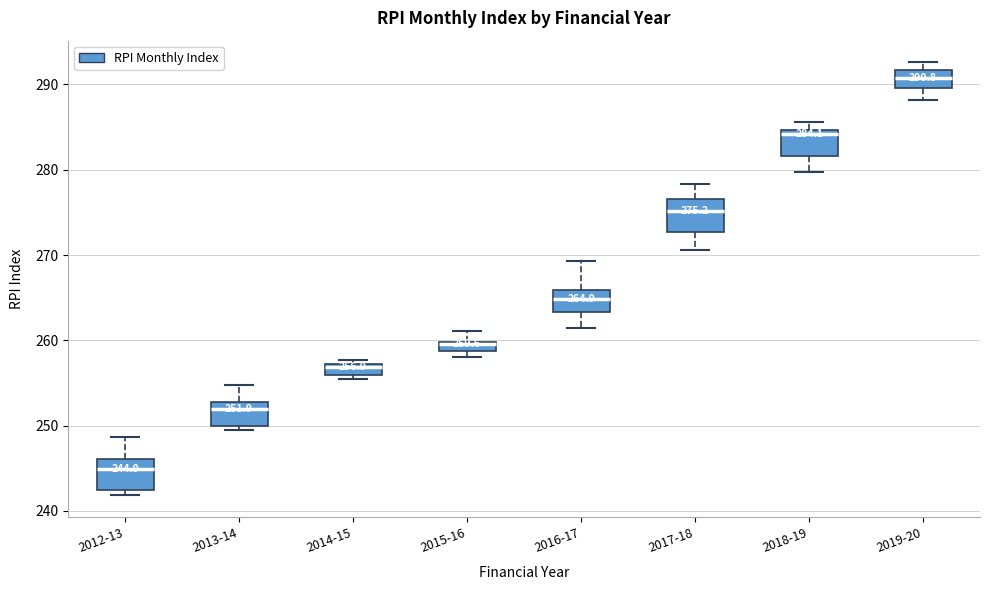

Which box has the highest median line?

2019-20